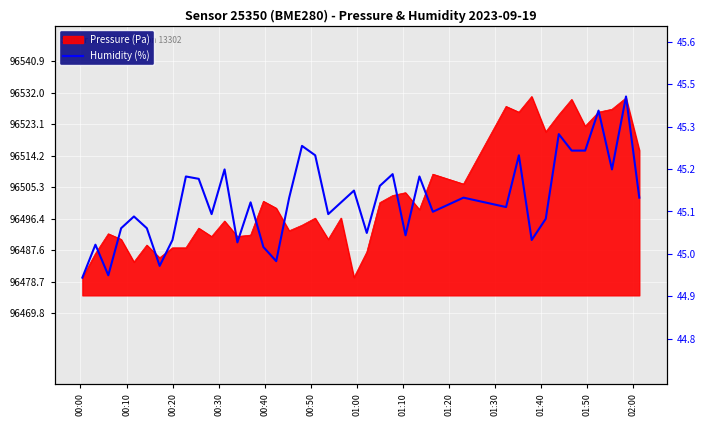

How many values are below 96501?

19